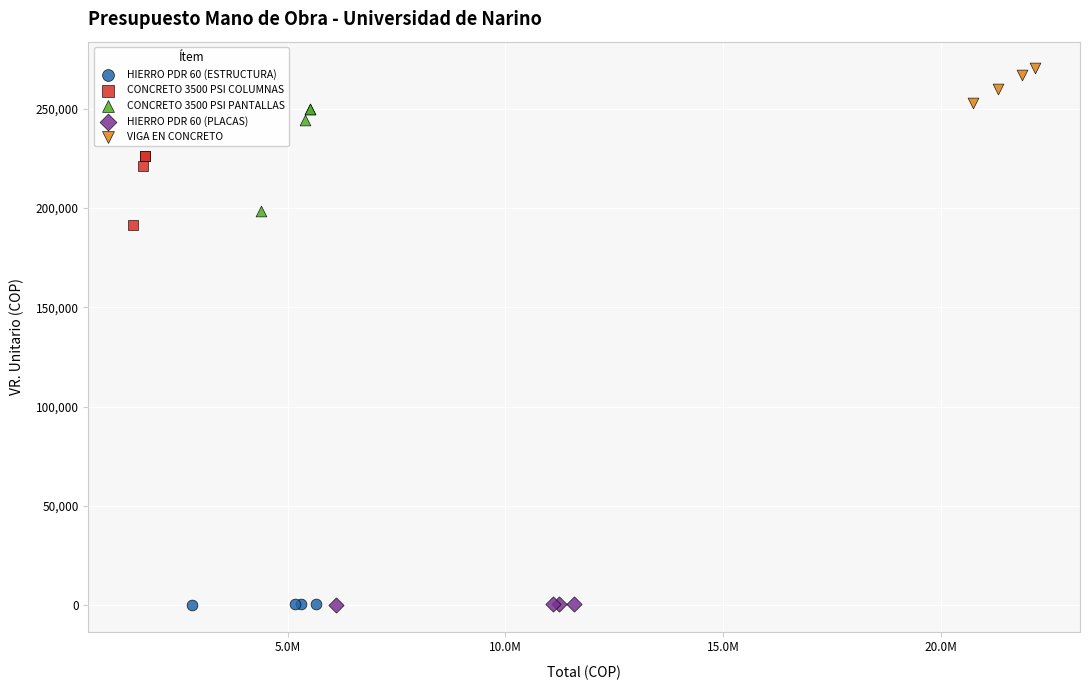

Which series contains the highest Y value?

VIGA EN CONCRETO